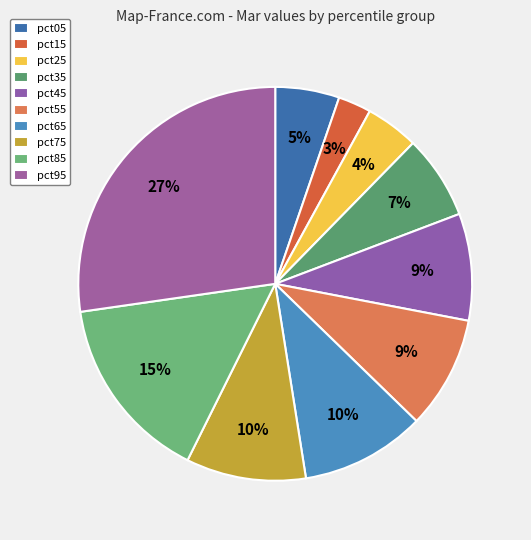

Which category has the smallest portion of the pie?

pct15